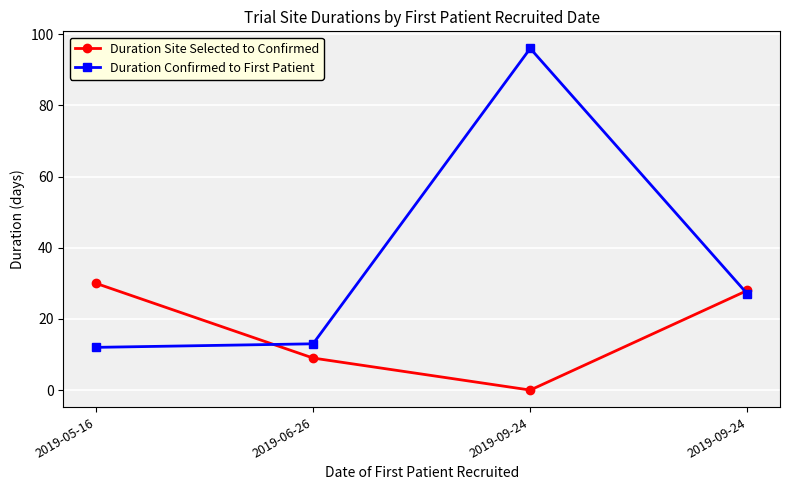

What is the difference between the maximum and minimum values in the Duration Site Selected to Confirmed series?

30